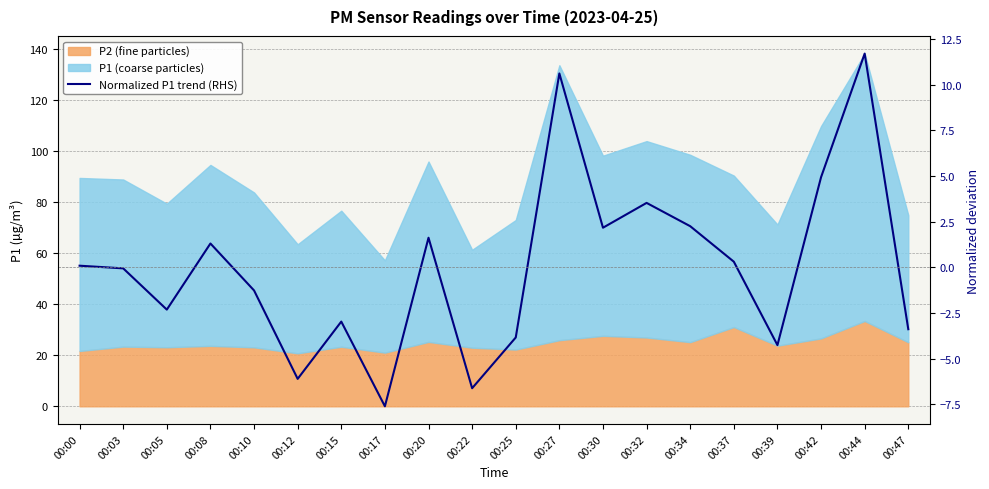

True or false: the data shows -6.6 at 00:22.

True